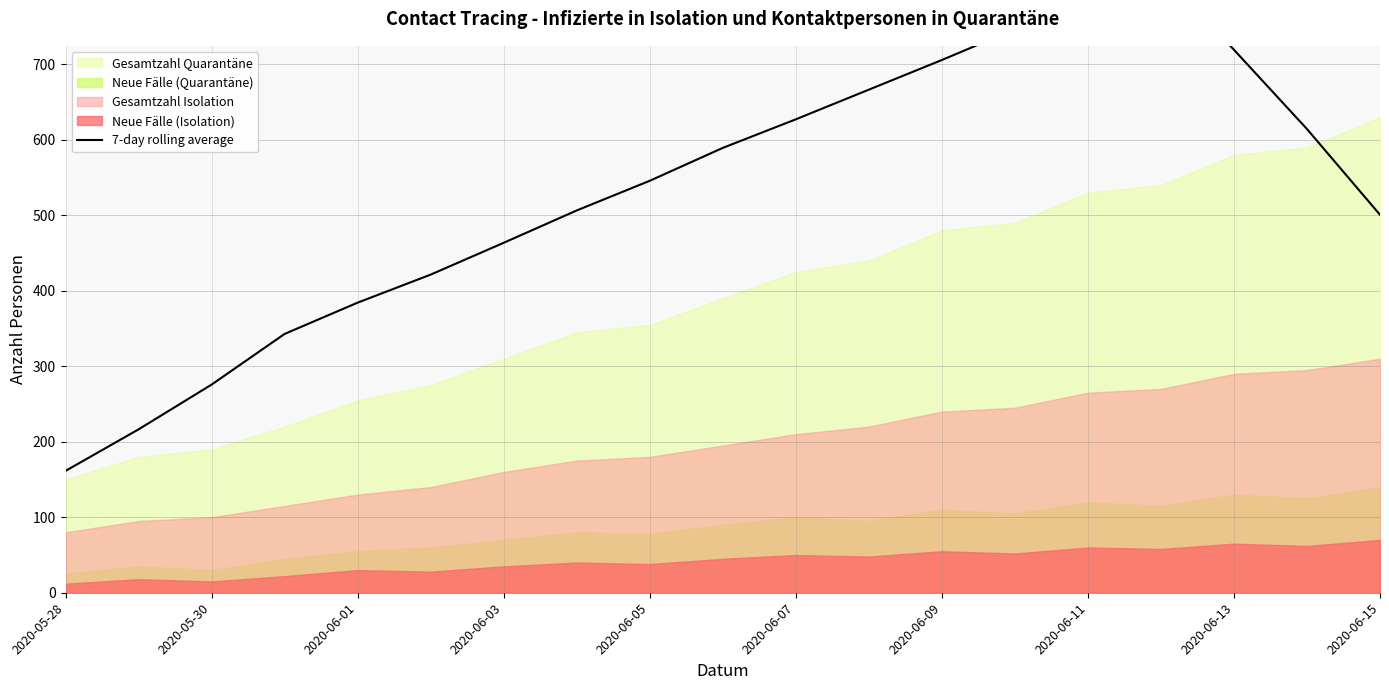

How many categories are shown in the chart?

19